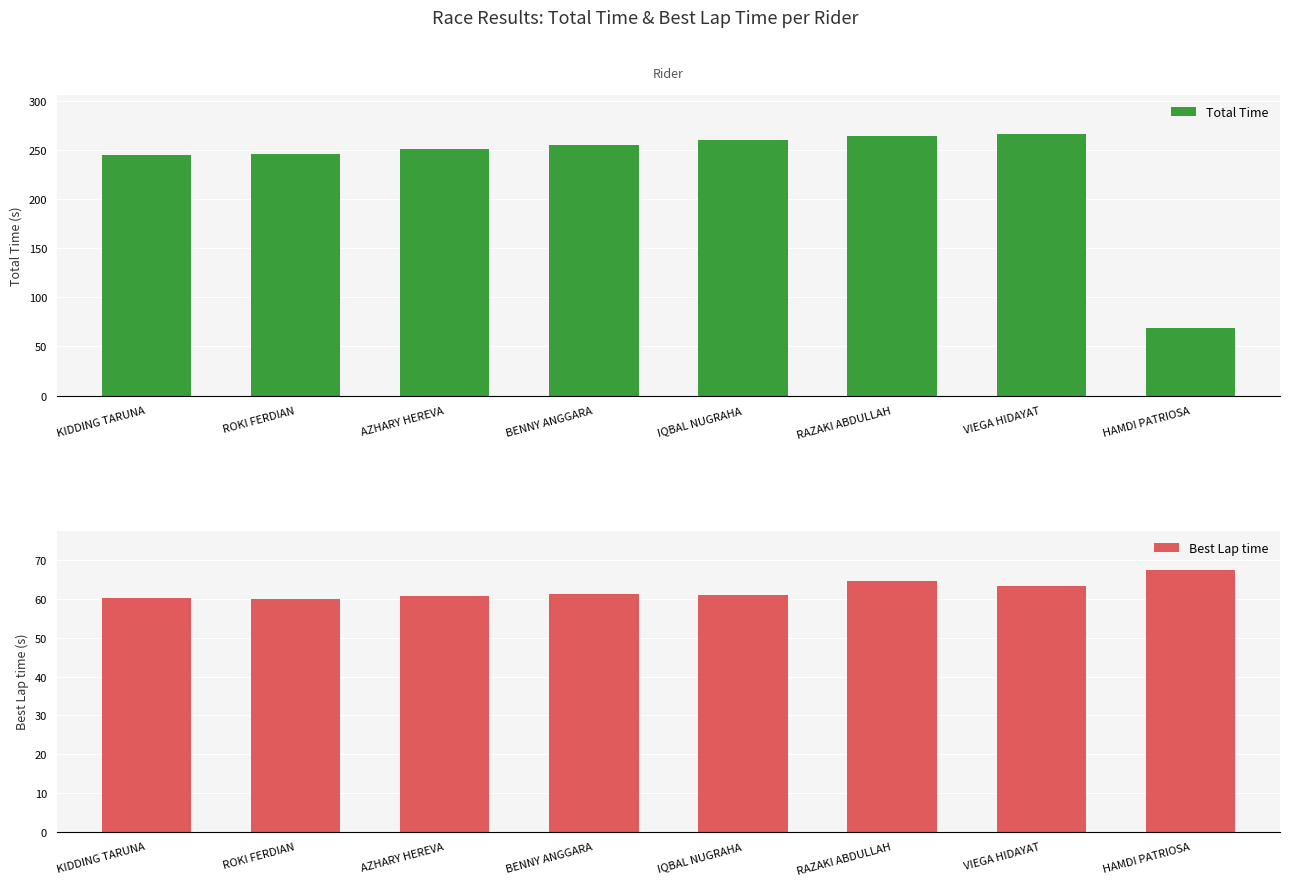

Rank the series at ROKI FERDIAN from highest to lowest value.

Total Time, Best Lap time